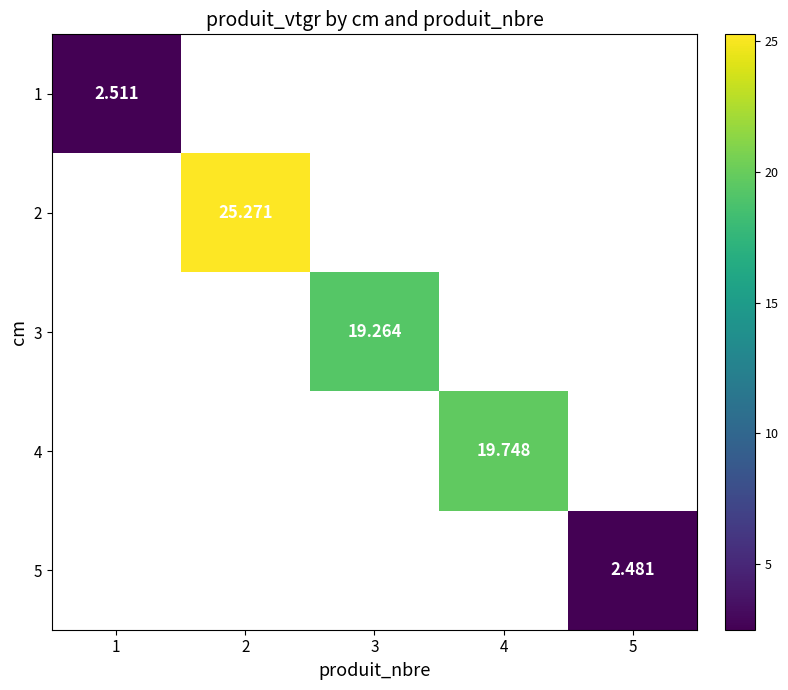

At which label does 1 reach its minimum?

1